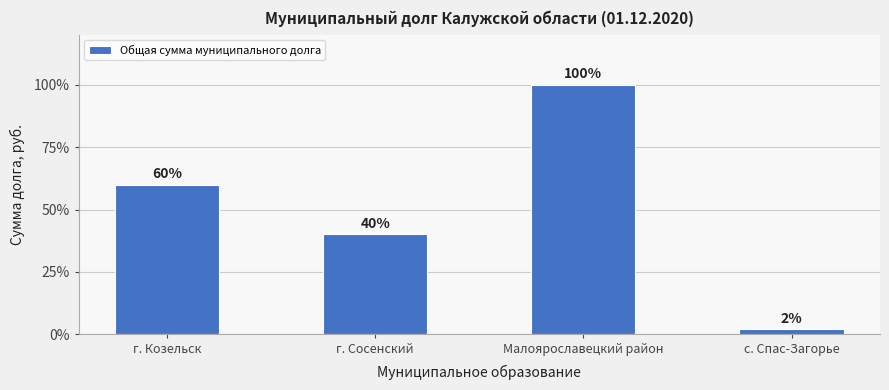

What is the smallest value displayed?

500000